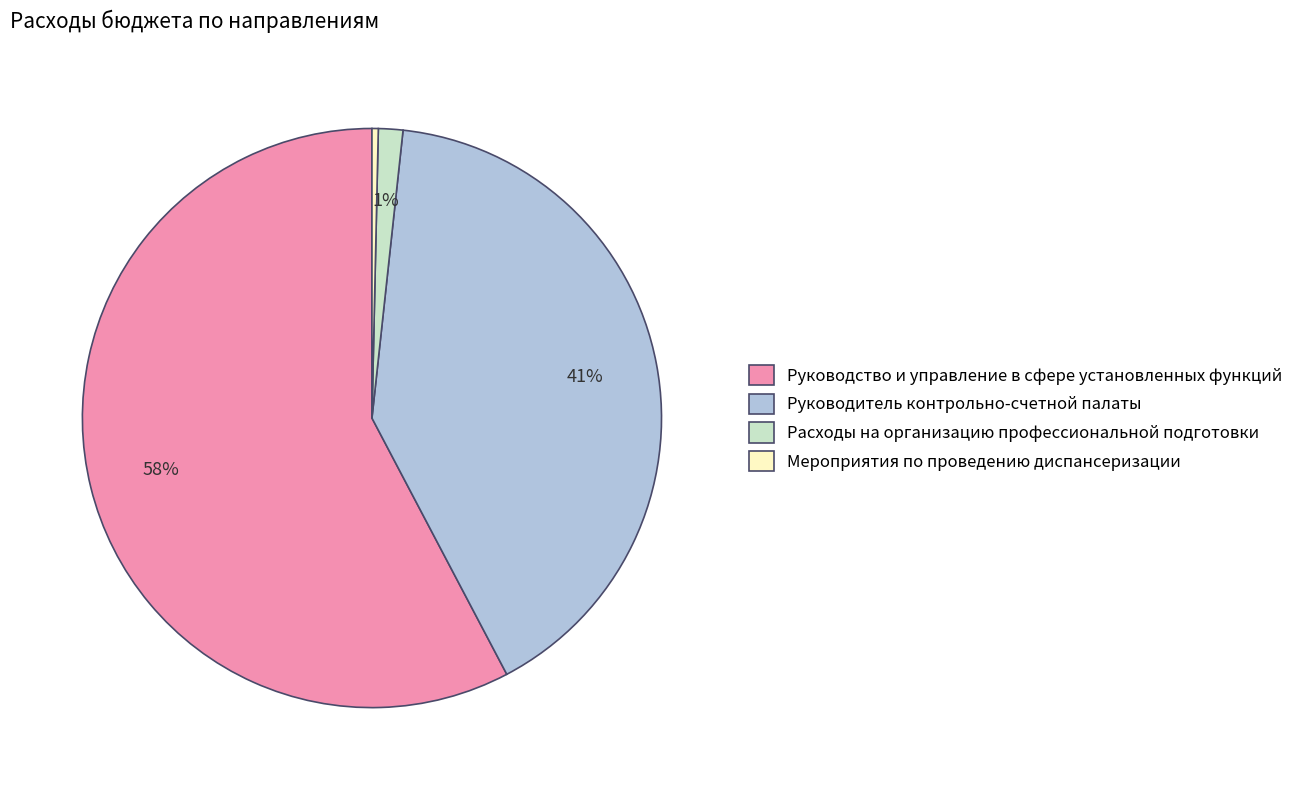

Which slice is the largest?

Руководство и управление в сфере установленных функций